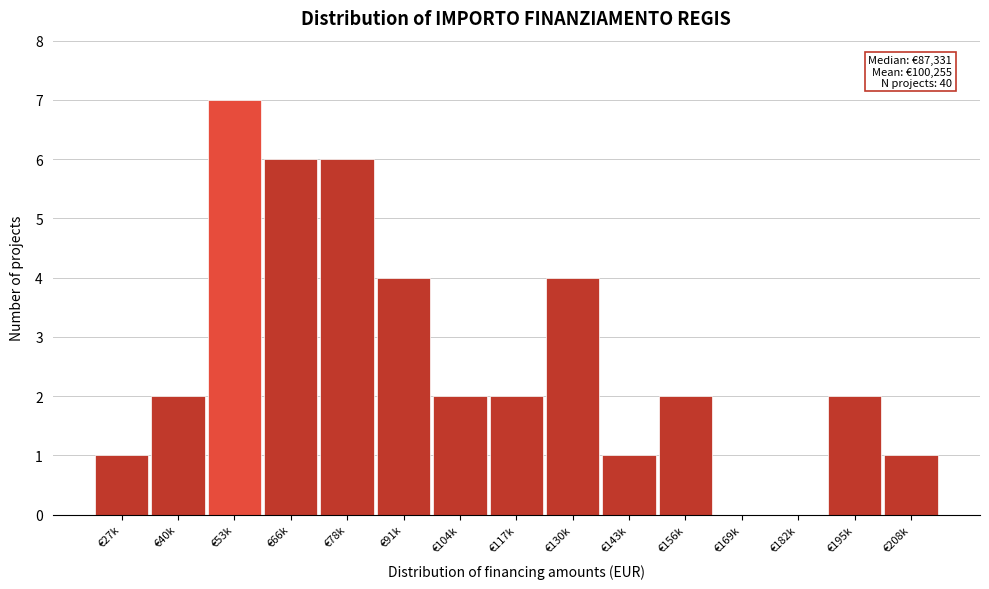

Reading right to left, transcribe all the data shown in this chart.

€208k=1	€195k=2	€182k=0	€169k=0	€156k=2	€143k=1	€130k=4	€117k=2	€104k=2	€91k=4	€78k=6	€66k=6	€53k=7	€40k=2	€27k=1